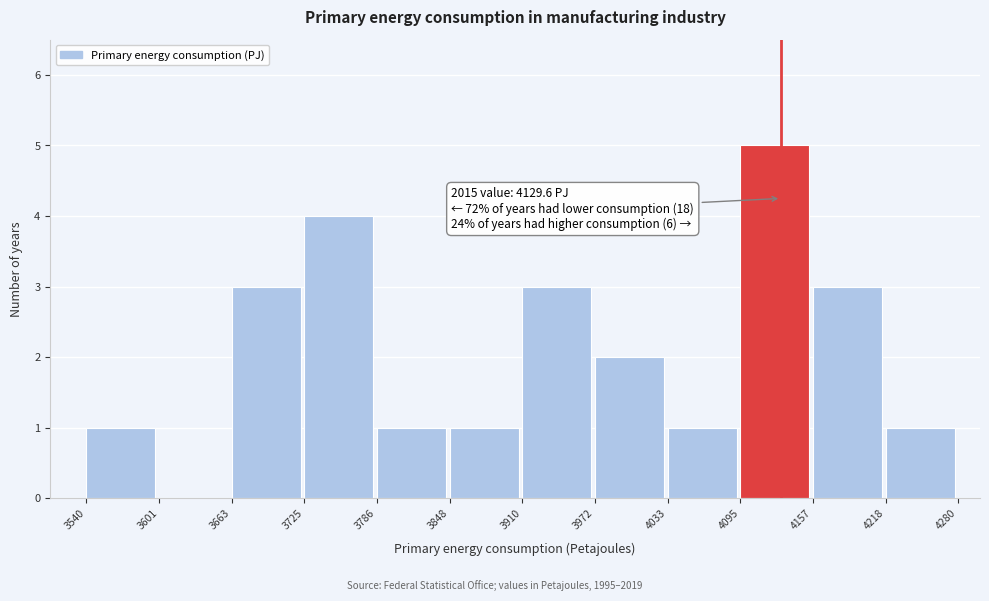

Over which range of the x-axis is the bar tallest?

4095 to 4157